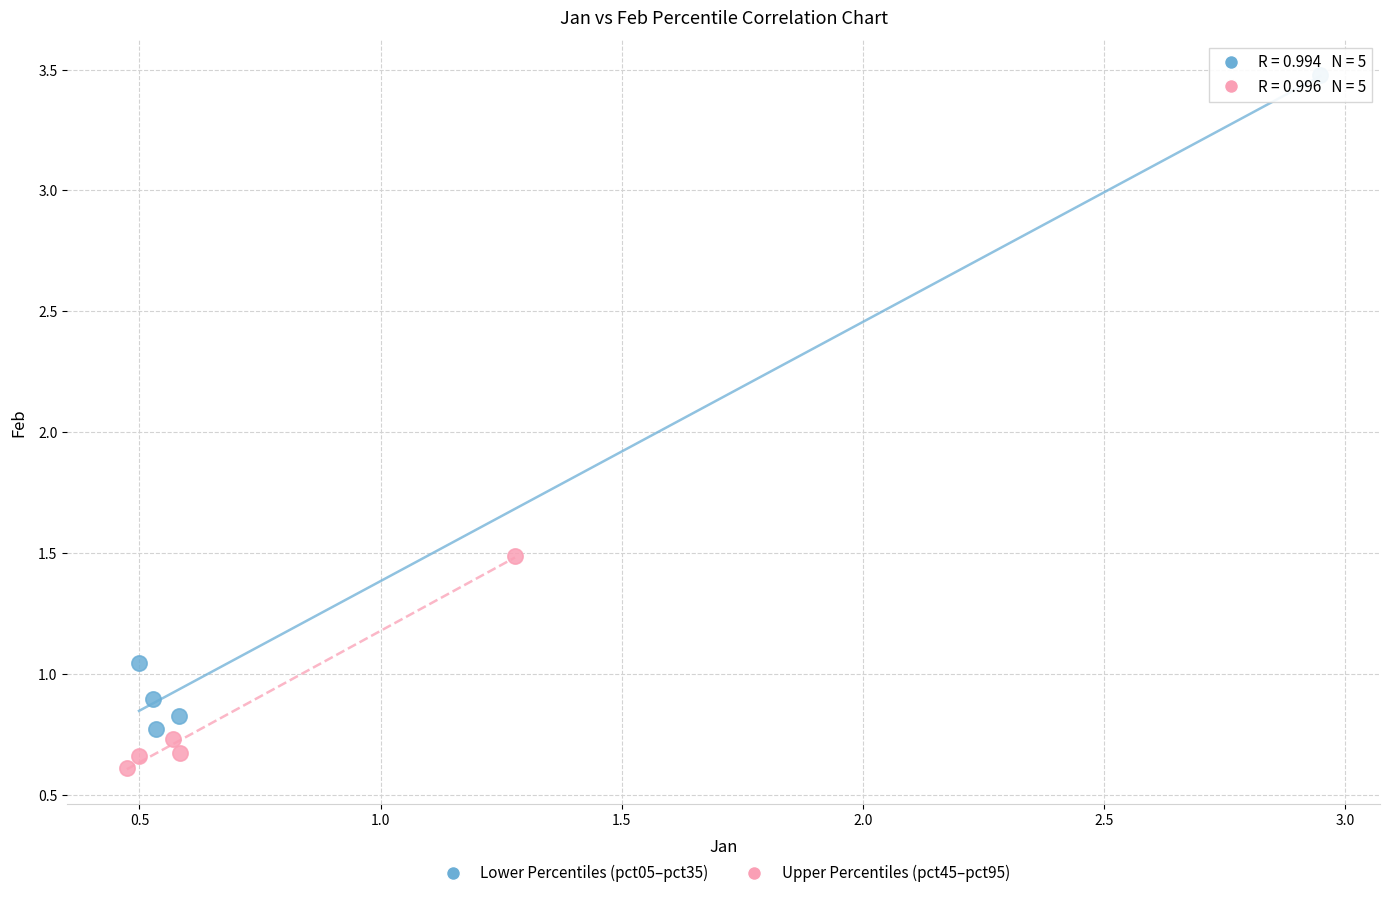

Which series contains the lowest Y value?

Upper Percentiles (pct45–pct95)